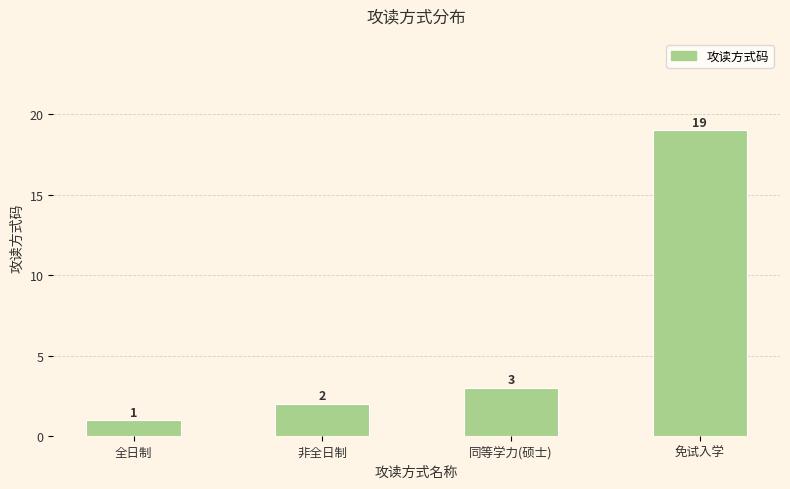

Which has a higher value, 非全日制 or 同等学力(硕士)?

同等学力(硕士)